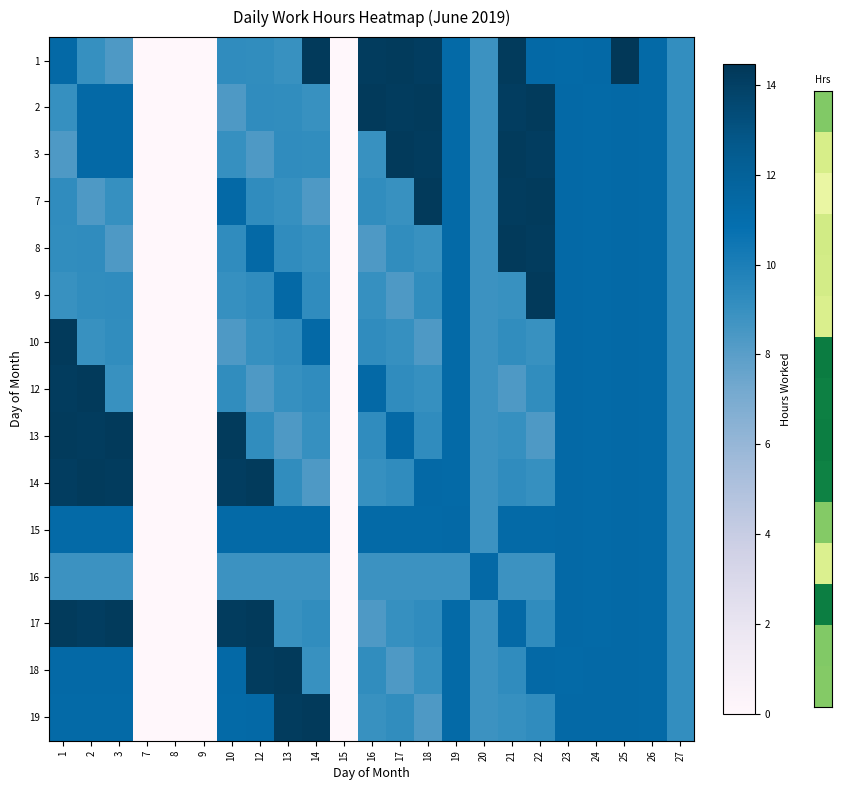

What is the difference between the highest and lowest values at 23?

0.1